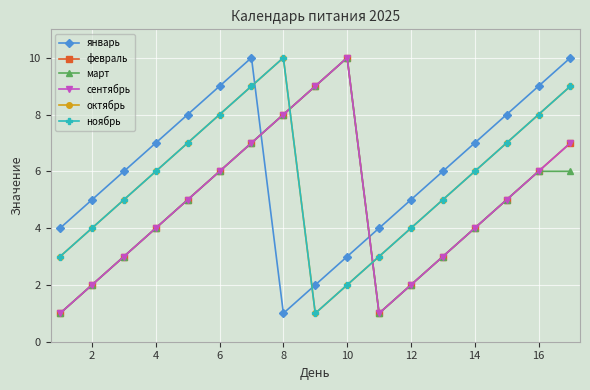

Does the chart have visible grid lines?

Yes